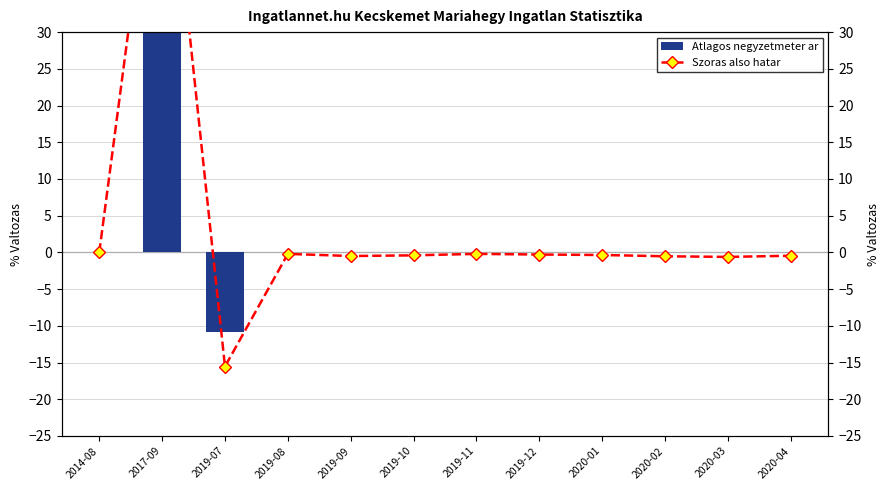

What is the label of the 4th bar from the left?

2019-08